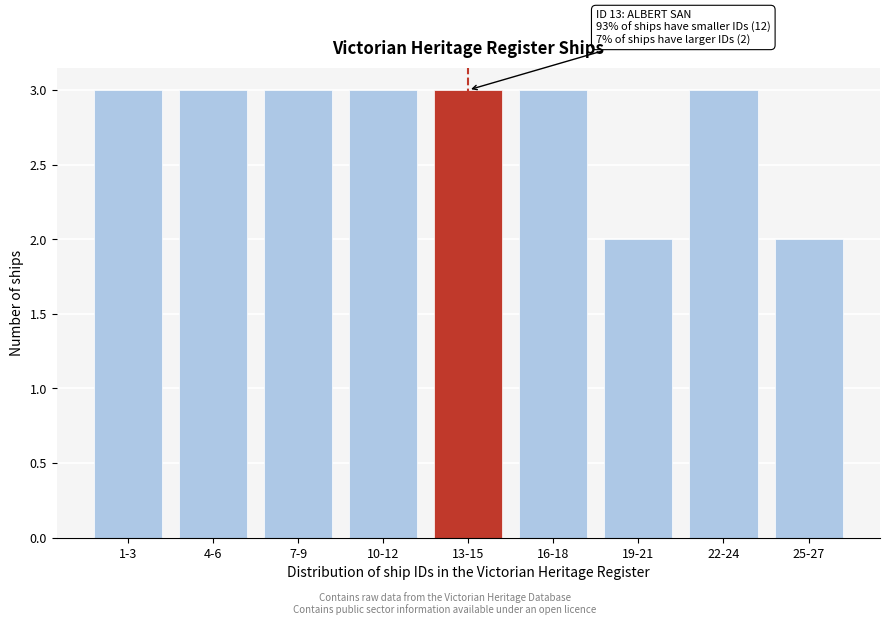

Reading right to left, transcribe all the data shown in this chart.

25-27=2	22-24=3	19-21=2	16-18=3	13-15=3	10-12=3	7-9=3	4-6=3	1-3=3